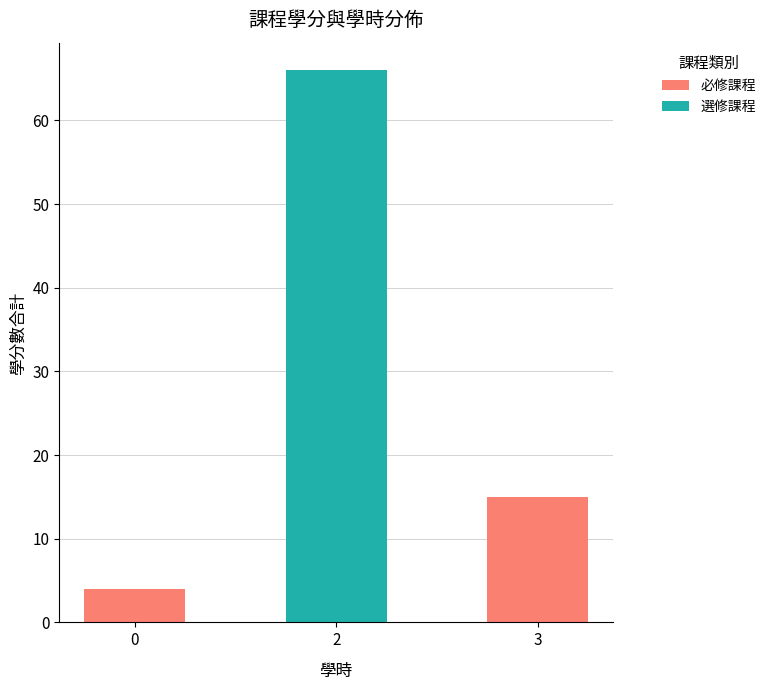

How many values in 必修課程 are above zero?

2